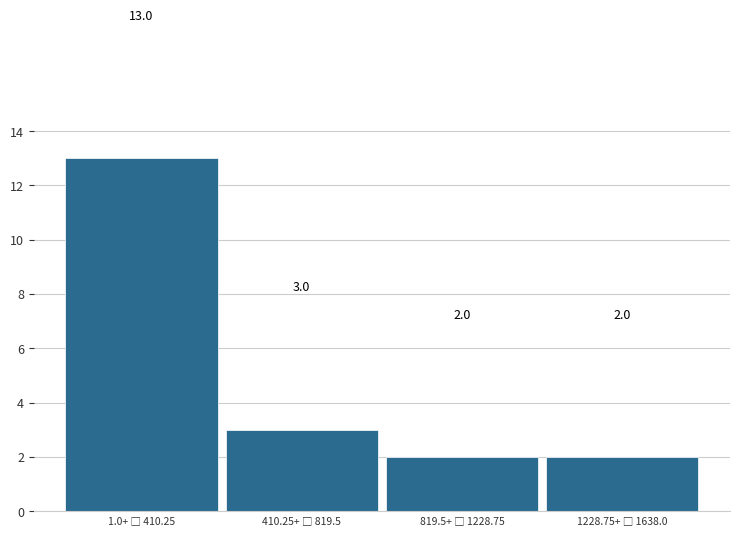

Reading right to left, transcribe all the data shown in this chart.

2	2	3	13